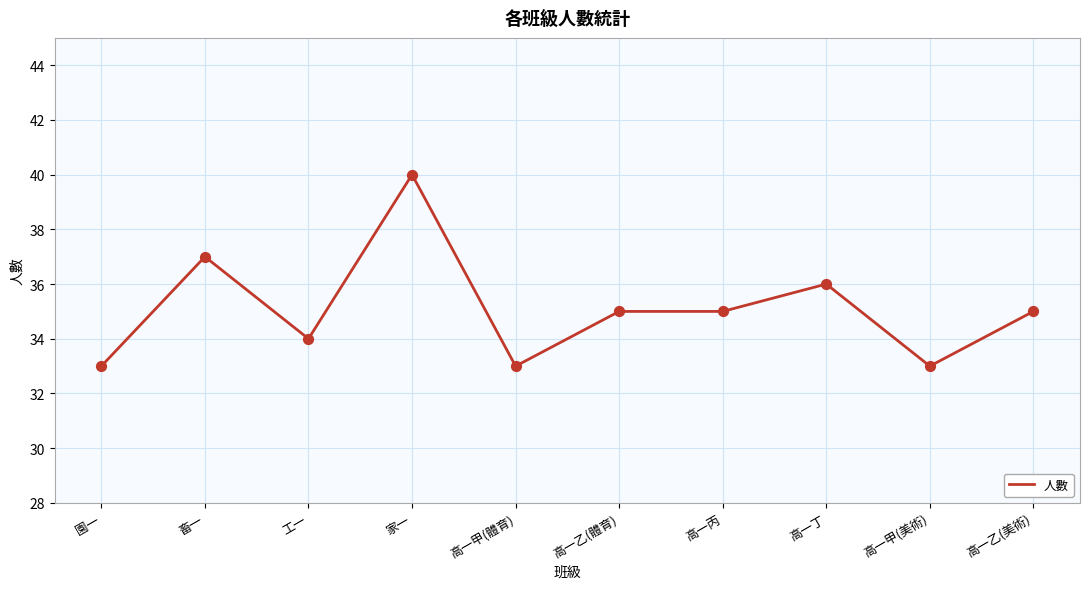

What is the change in value from 高一丙 to 高一丁?

+1